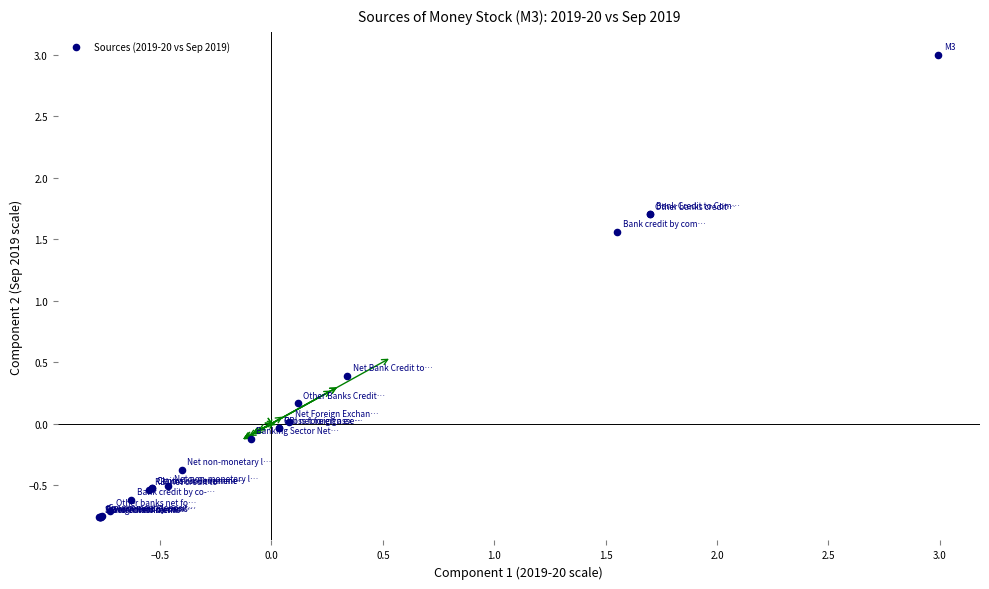

What Y value in the scatter plot is closest to 1?

1.6